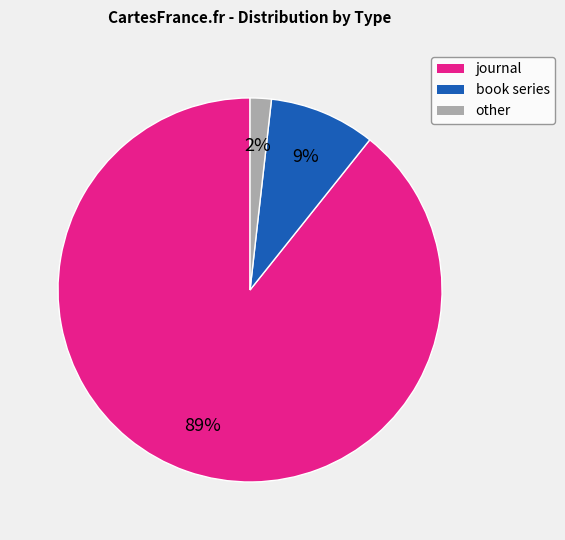

Does any single category account for the majority?

Yes